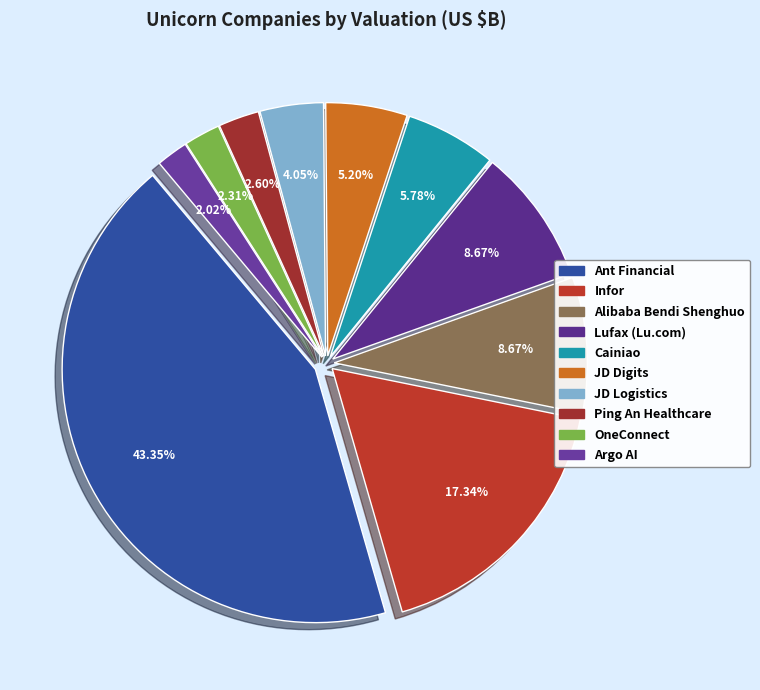

The JD Digits slice represents 19% of the pie. True or false?

False